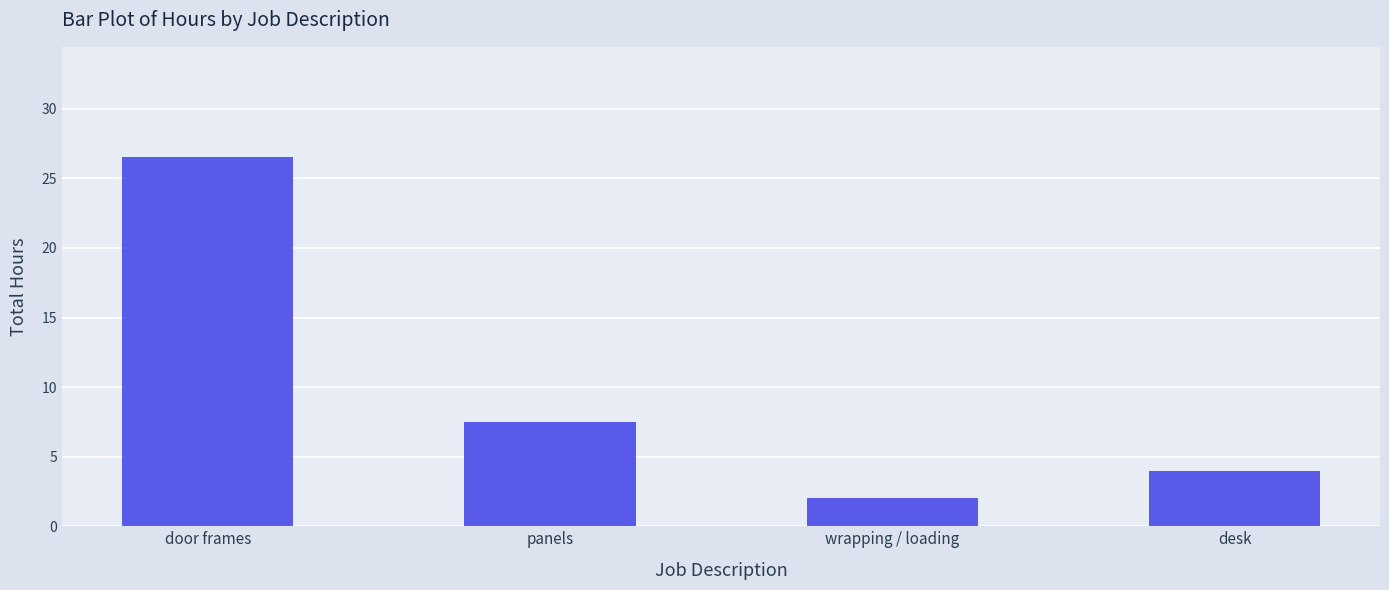

Reading left to right, list all the values displayed in this chart.

door frames=26.5	panels=7.5	wrapping / loading=2.0	desk=4.0